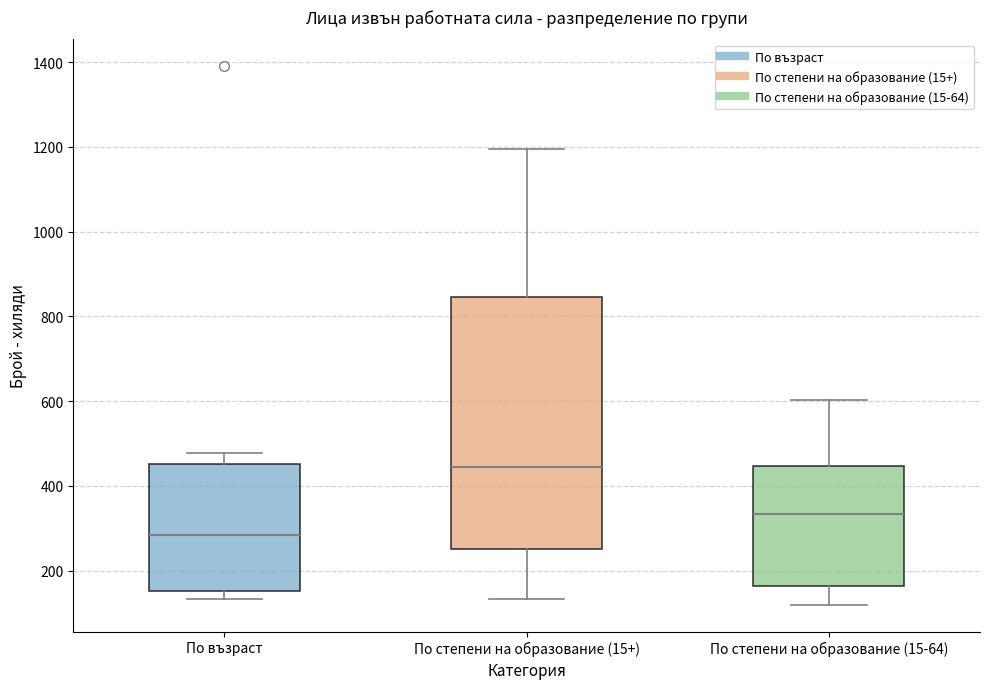

Comparing the boxes themselves (not the whiskers), which one is the tallest?

По степени на образование (15+)